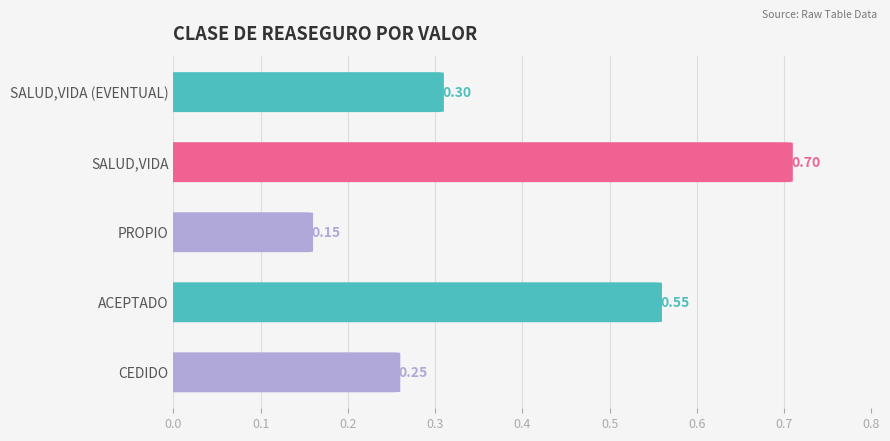

What is the difference between the second highest and minimum values?

0.4